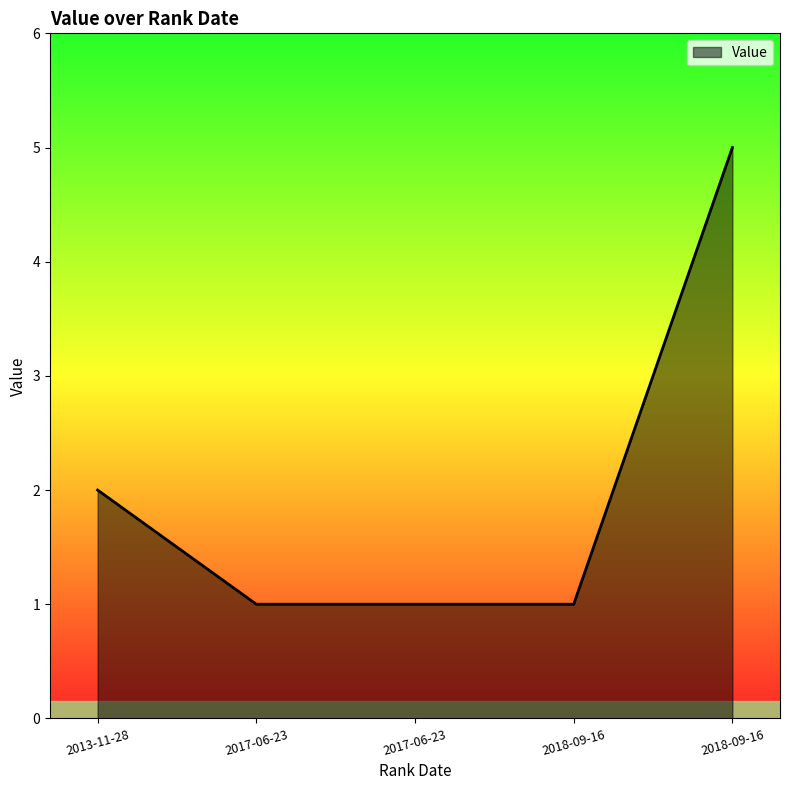

How many lines are shown in the chart?

1